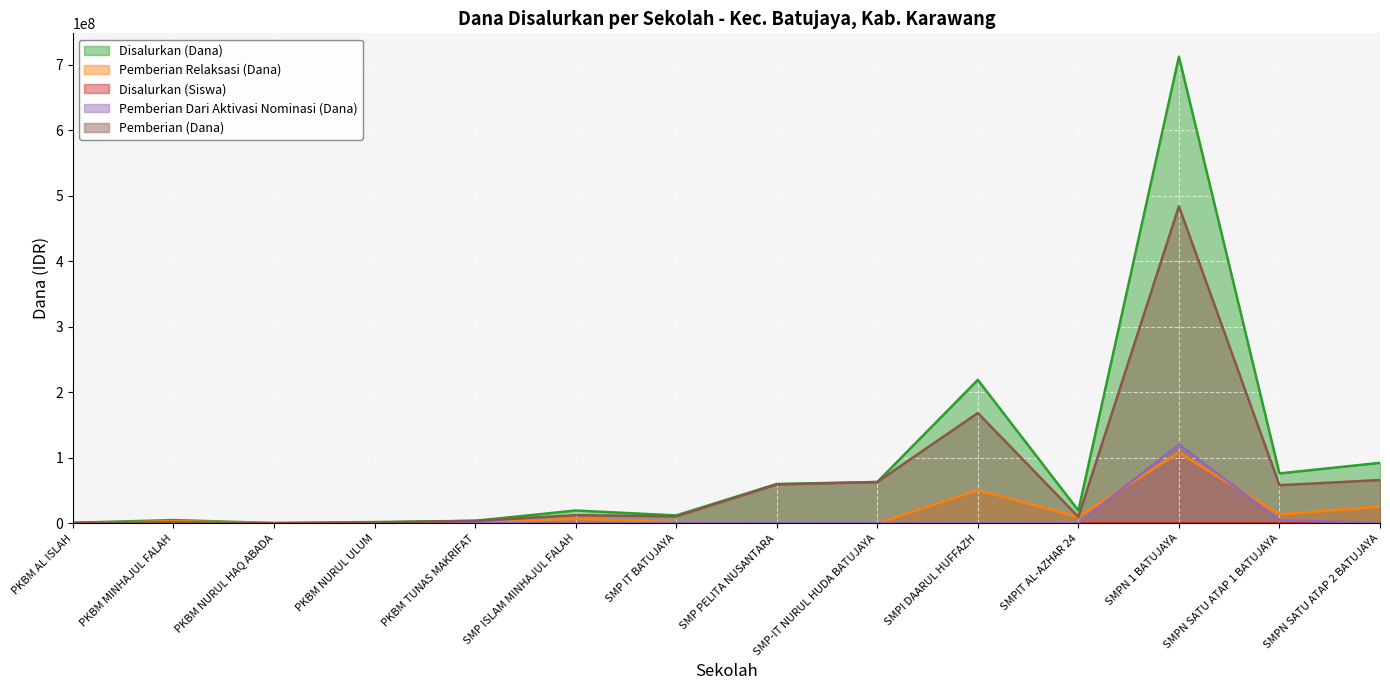

How many values in the Pemberian Relaksasi (Dana) series exceed 3000000?

6